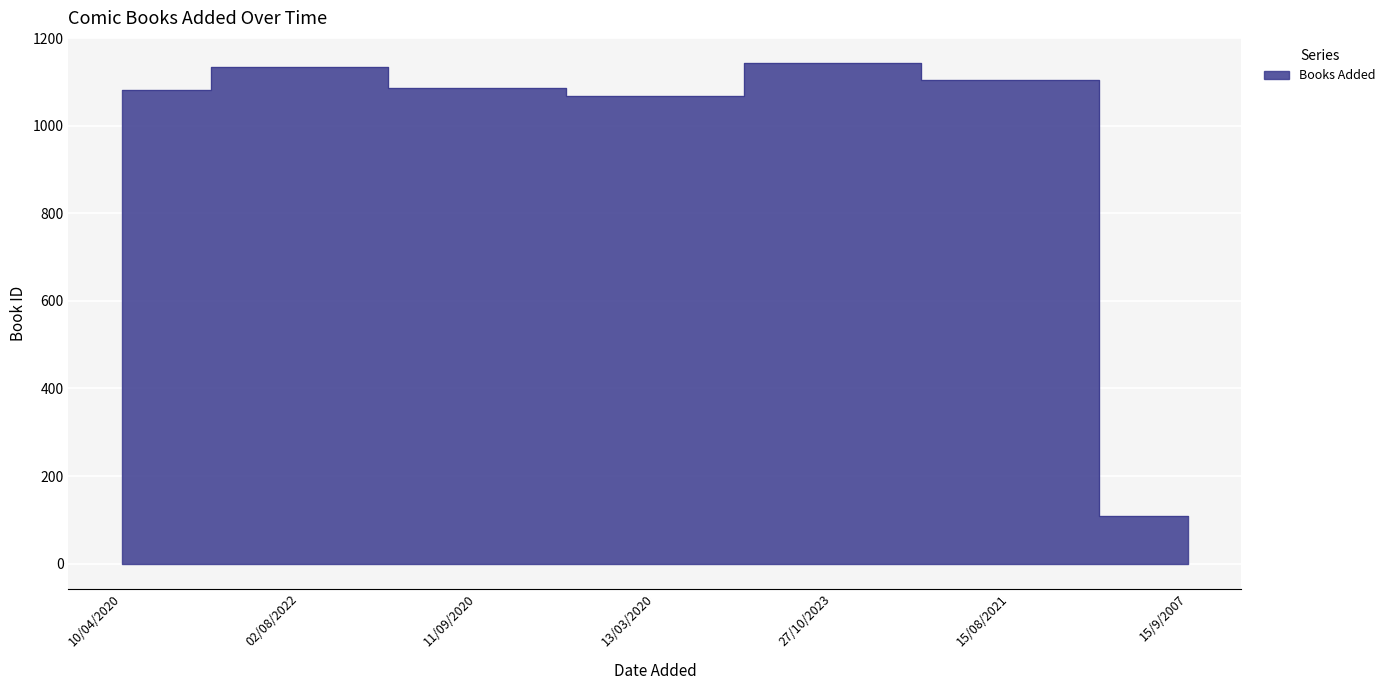

Reading right to left, list all the values displayed in this chart.

15/9/2007=108	15/08/2021=1106	27/10/2023=1144	13/03/2020=1069	11/09/2020=1086	02/08/2022=1134	10/04/2020=1082